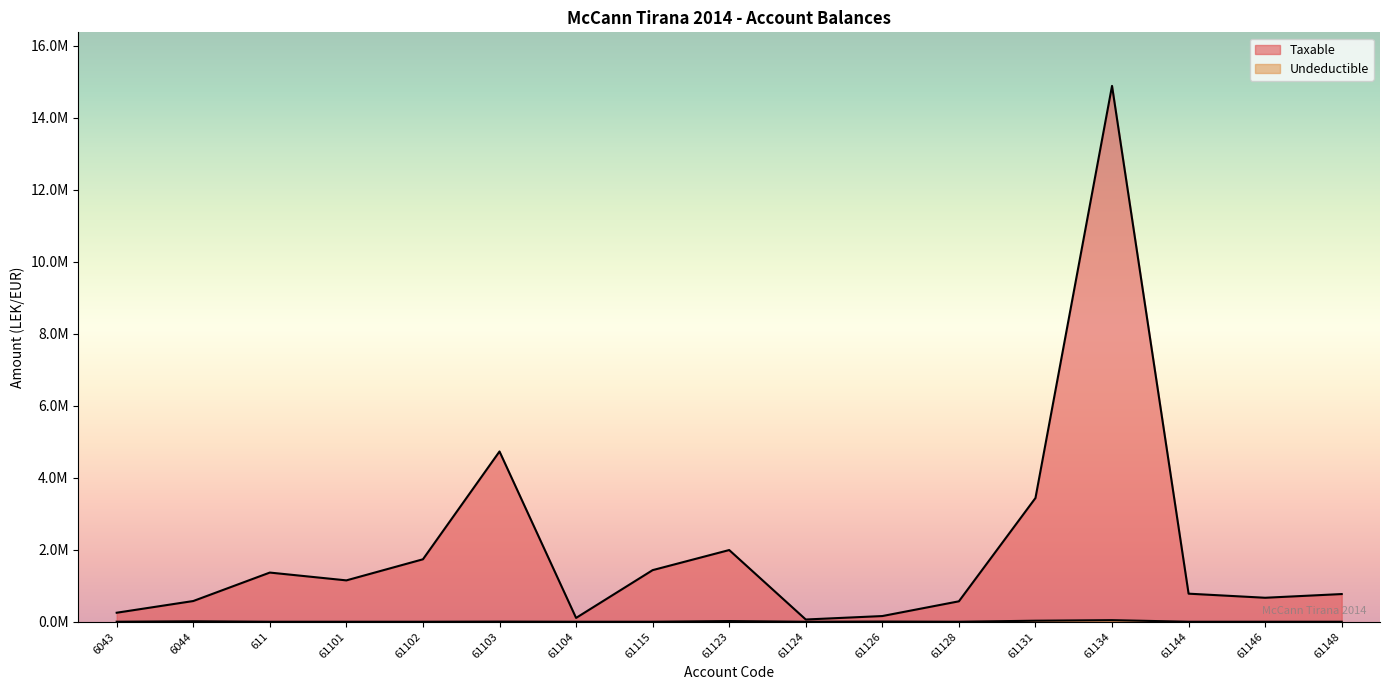

The Undeductible series shows 0.0 at 61104. True or false?

True